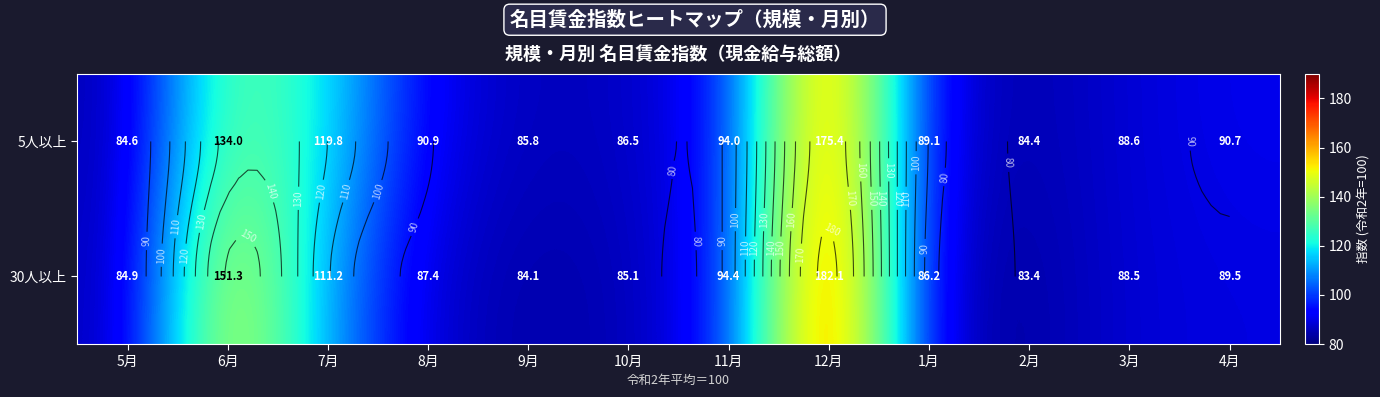

What is the total value across all series at 2月?

167.8